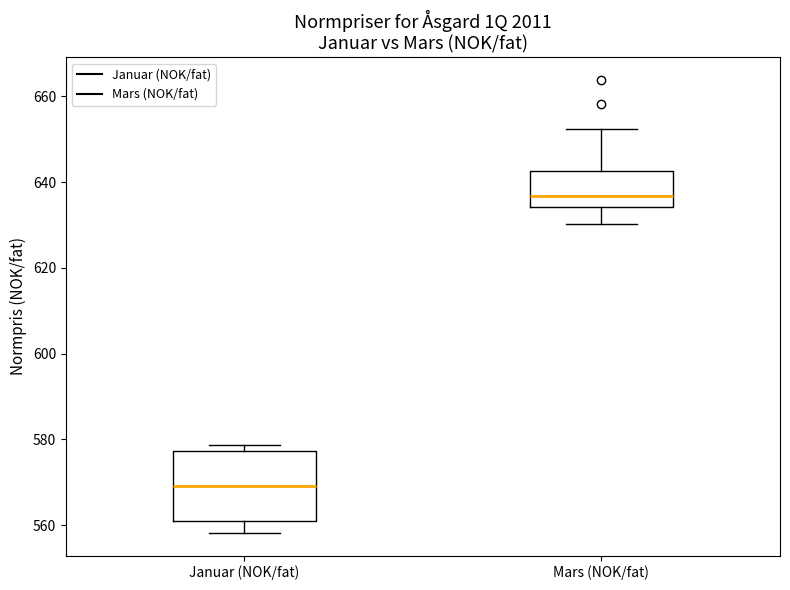

Reading left to right, read every box against the y-axis: the position of its median line, the range the box covers, and the ends of its whiskers. The values are not printed on the chart, so give them approximately, as read against the axis.

Januar (NOK/fat): median 570, box 560 to 578, whiskers 558 to 578 (just above the box's upper edge)
Mars (NOK/fat): median 636, box 634 to 642, whiskers 630 to 652